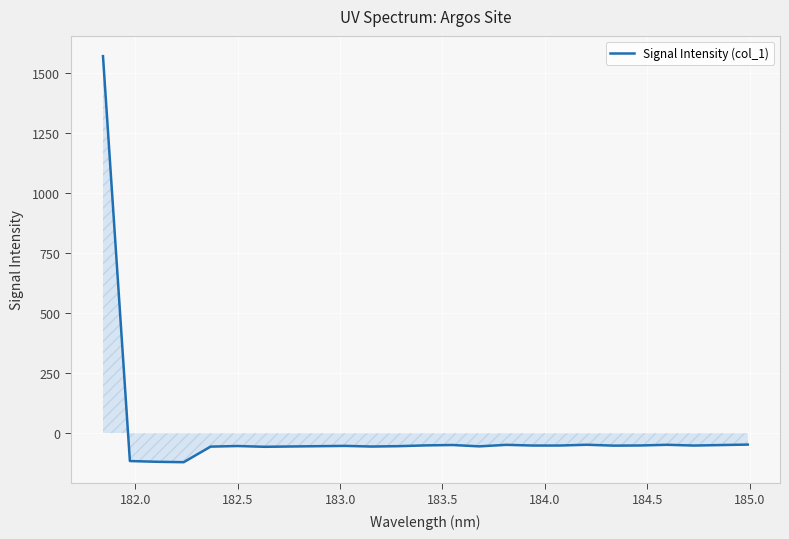

What is the smallest value displayed?

-120.9